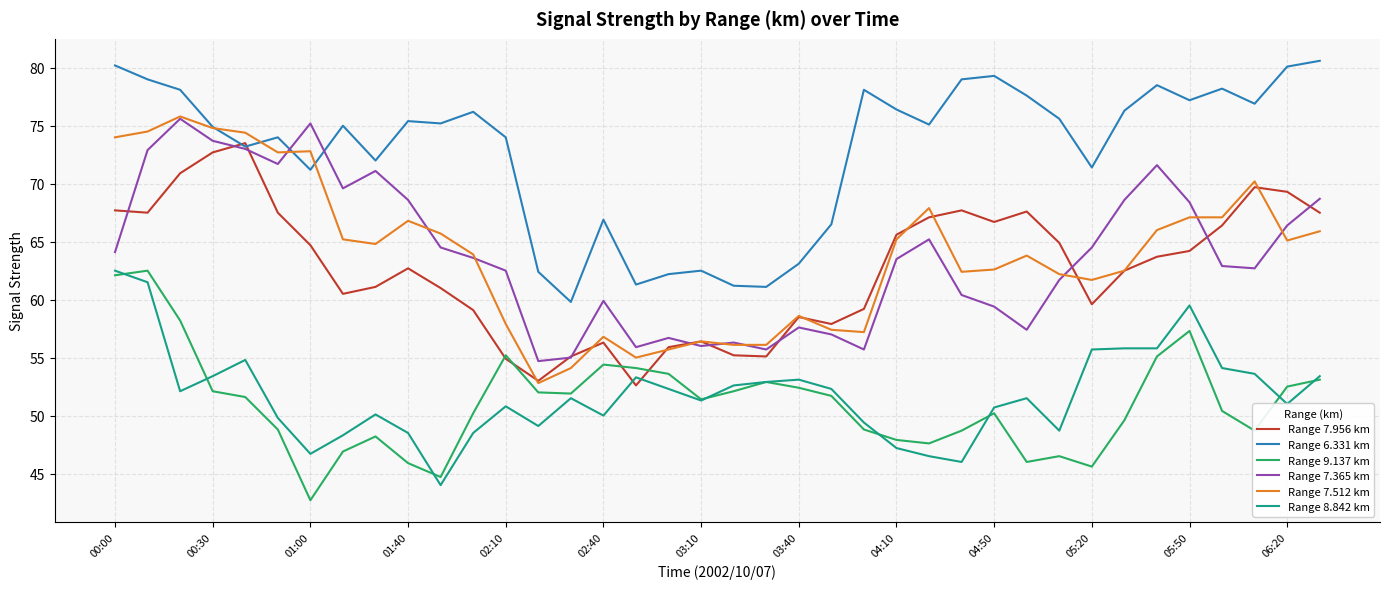

True or false: Range 7.512 km and Range 8.842 km cross at least once.

False